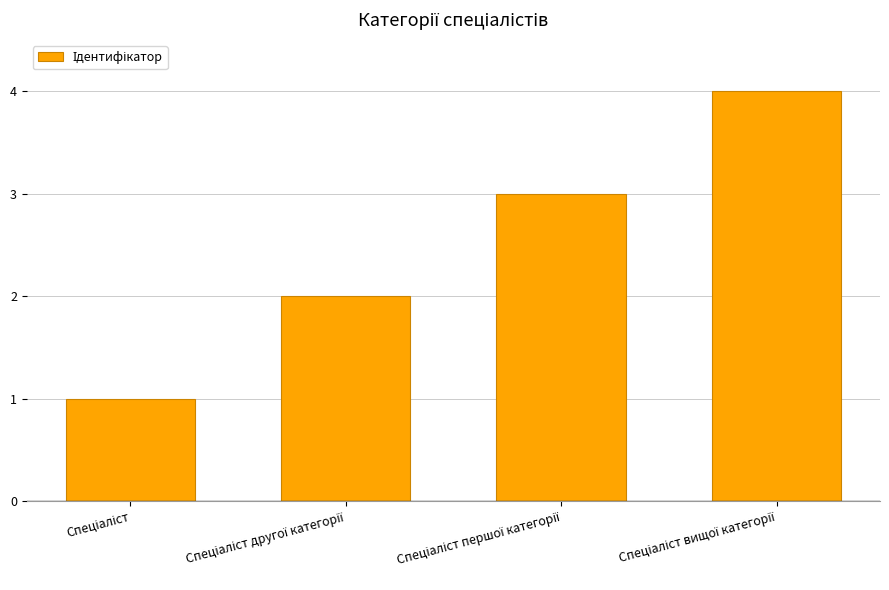

What is the greatest value displayed?

4